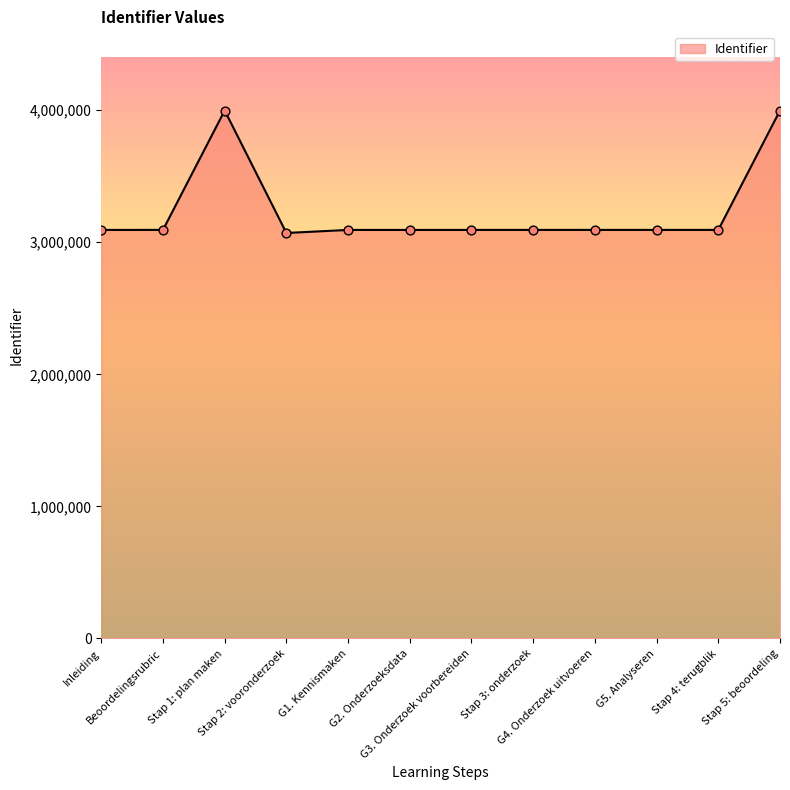

Approximately how many times larger is the value at G2. Onderzoeksdata compared to Stap 4: terugblik?

1.0